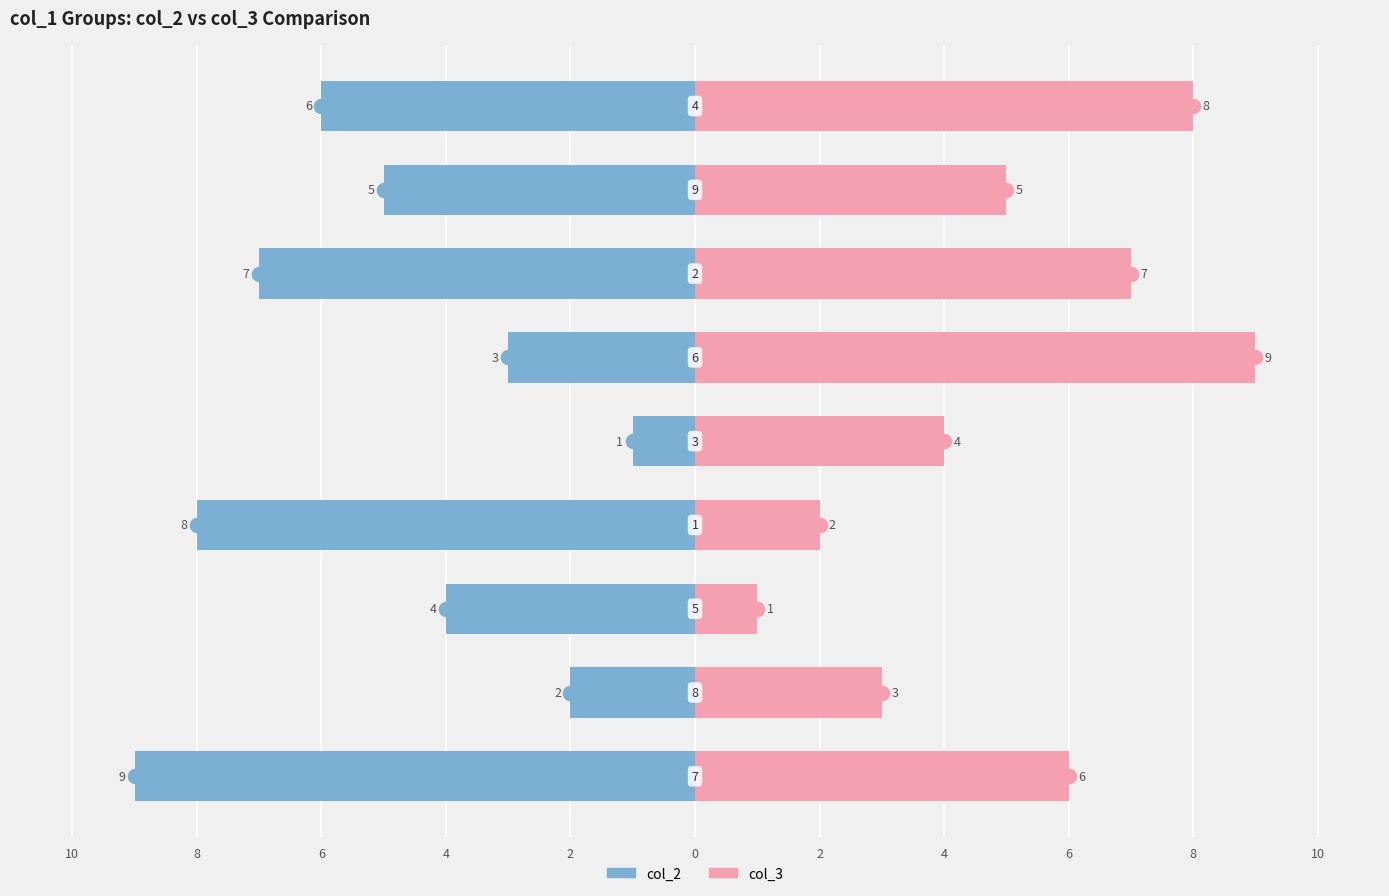

Is it true that col_2 equals -3 at 8?

False